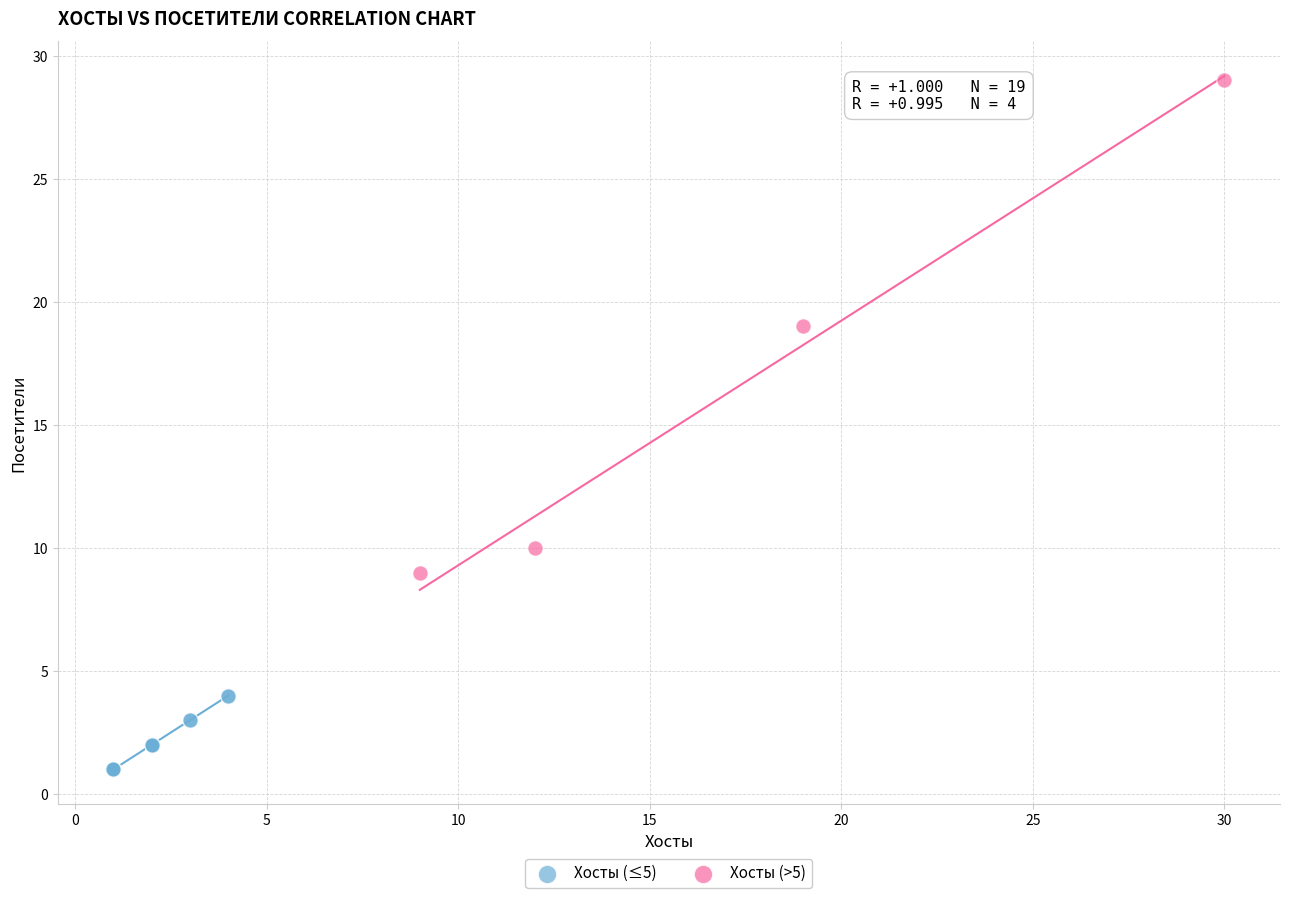

Which series contains the highest Y value?

Хосты (>5)